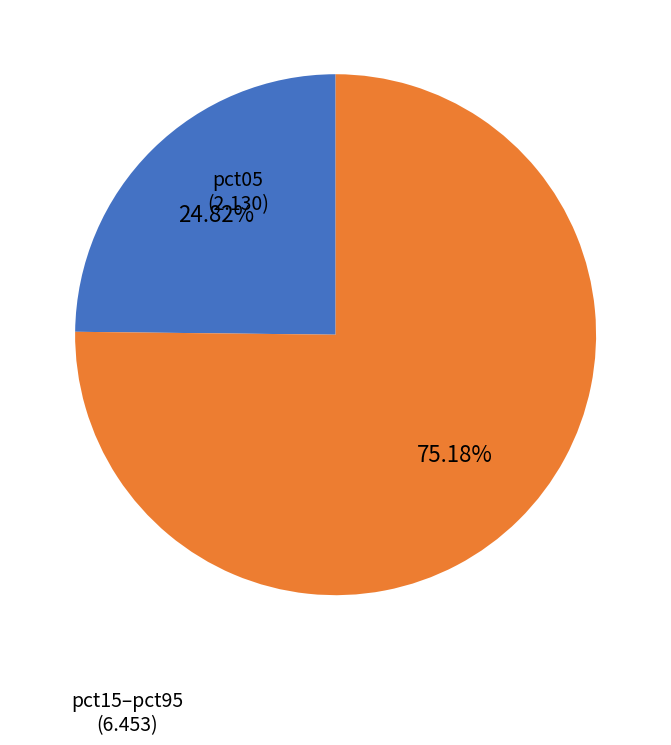

Is there a majority slice in this chart?

Yes